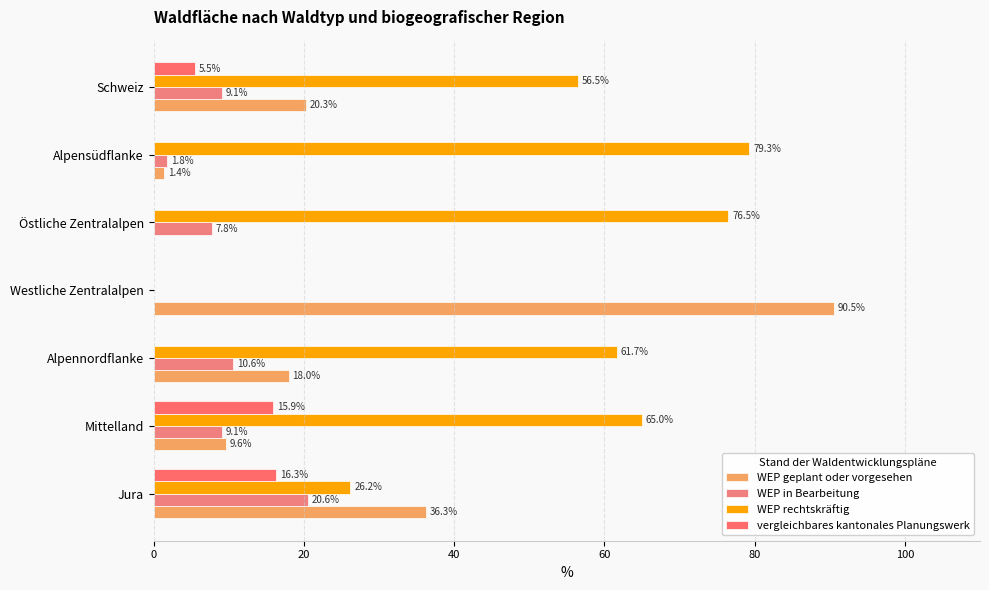

Count the number of data series in this chart.

4